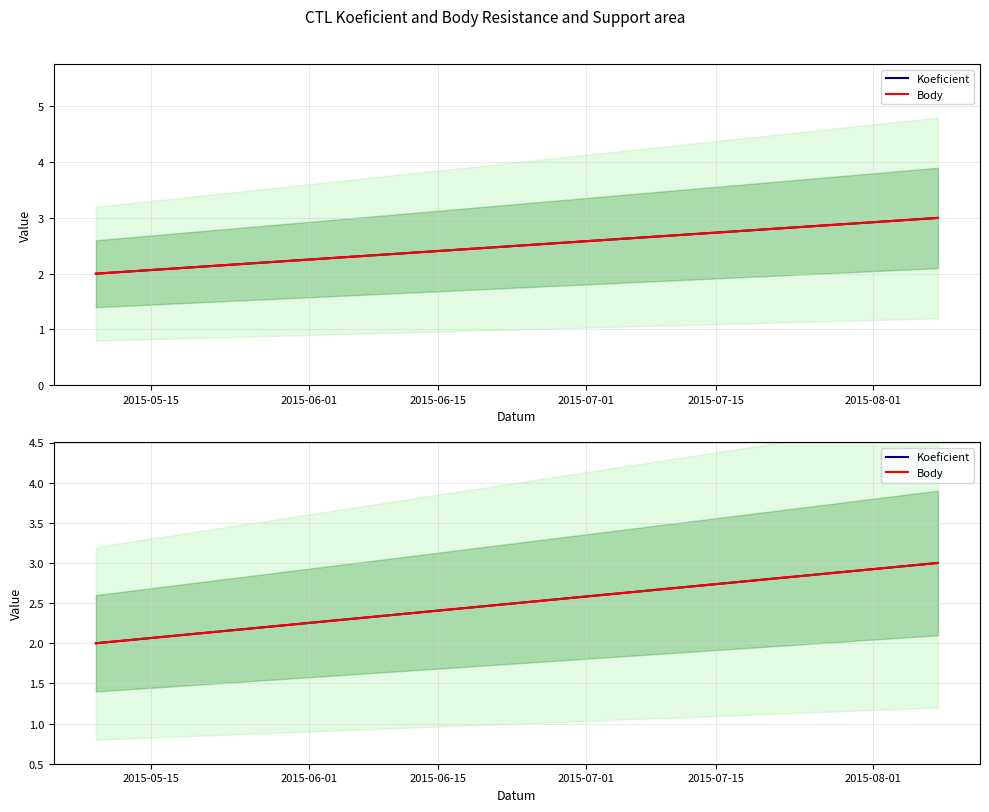

Which category has the lowest value in the Body series?

2015-05-15